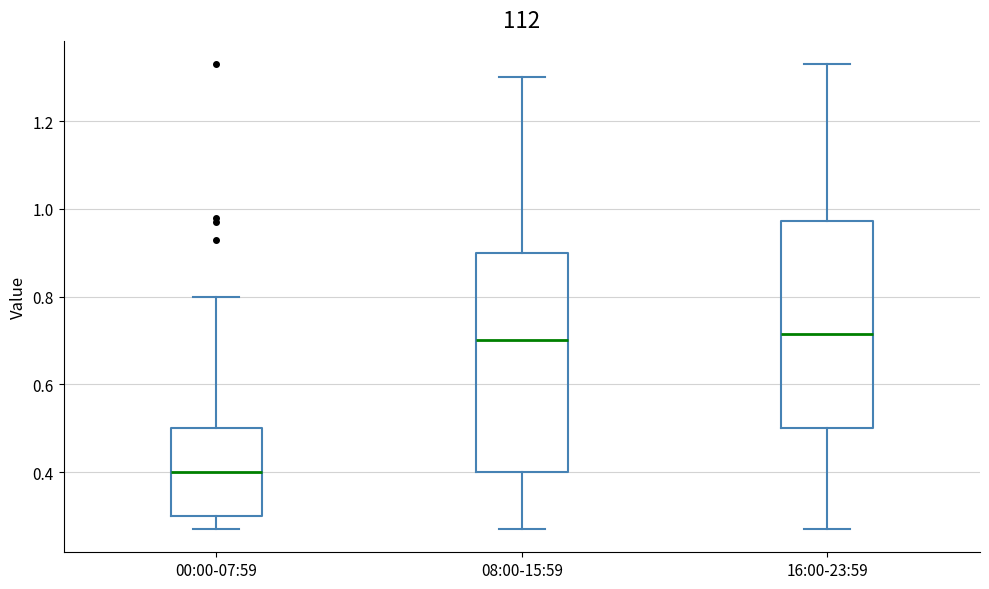

Reading left to right, transcribe this box plot: for each box, give where its median line is, the range the box spans, and where its two whiskers end, as read against the y-axis. The values are not printed on the chart, so give them approximately, as read against the axis.

00:00-07:59: median 0.40, box 0.30 to 0.50, whiskers 0.28 to 0.80
08:00-15:59: median 0.70, box 0.40 to 0.90, whiskers 0.28 to 1.30
16:00-23:59: median 0.72, box 0.50 to 0.98, whiskers 0.28 to 1.34